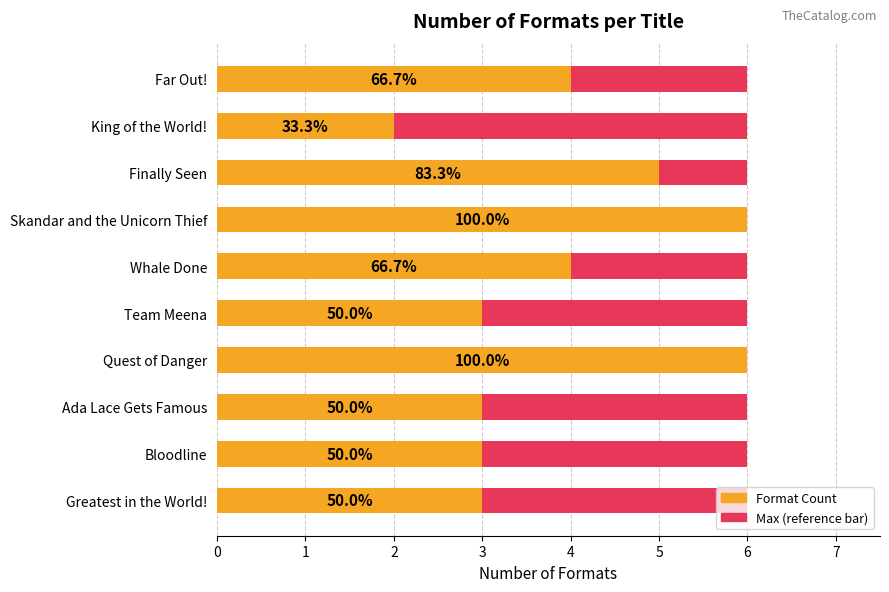

Count the number of categories in the chart.

10